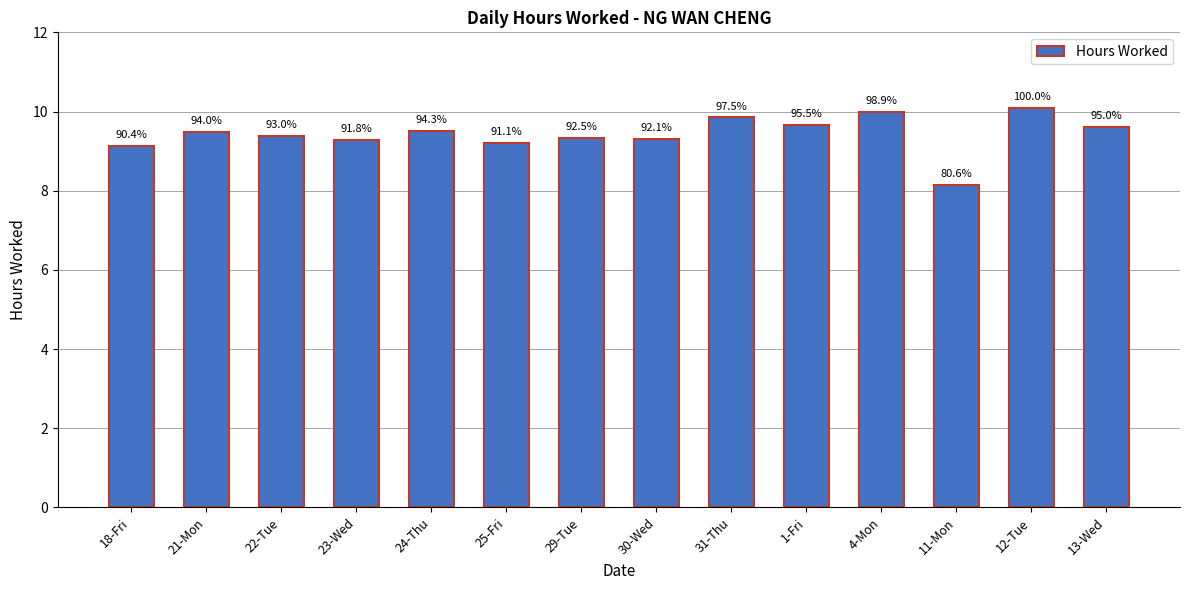

What is the change in value from 29-Tue to 31-Thu?

+0.5